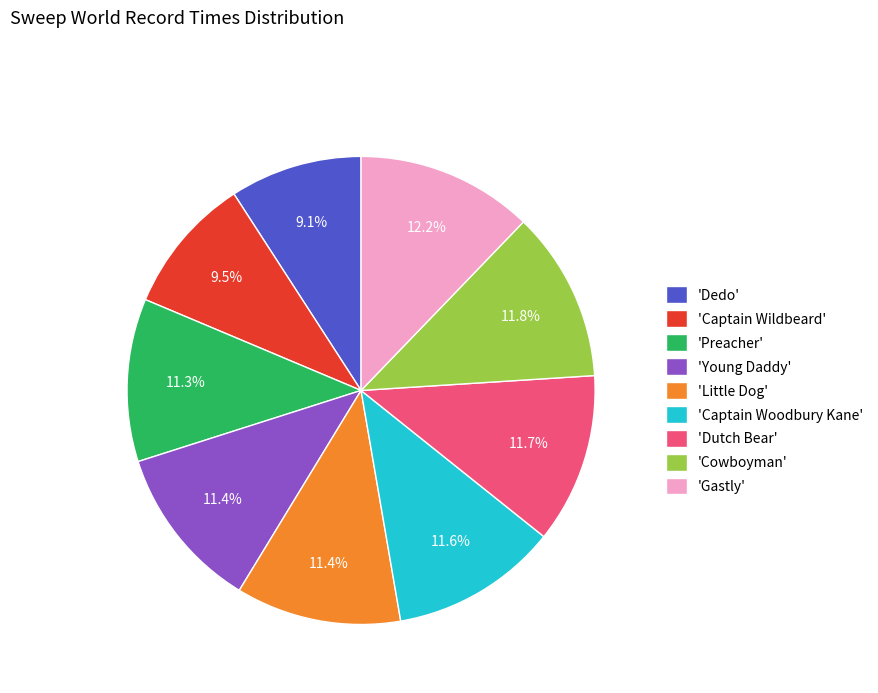

Between 'Gastly' and 'Preacher', which is larger?

'Gastly'